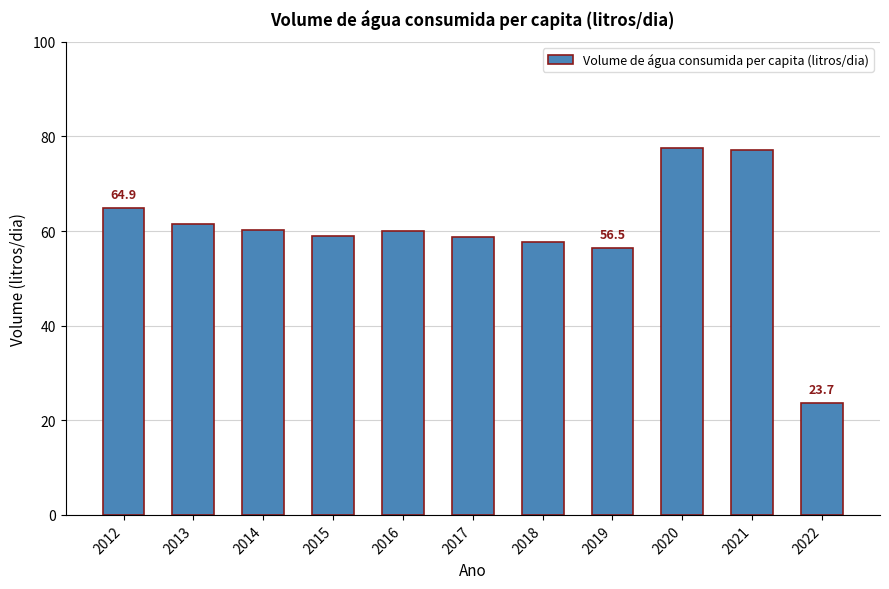

What is the value of the 11th bar from the left?

23.7